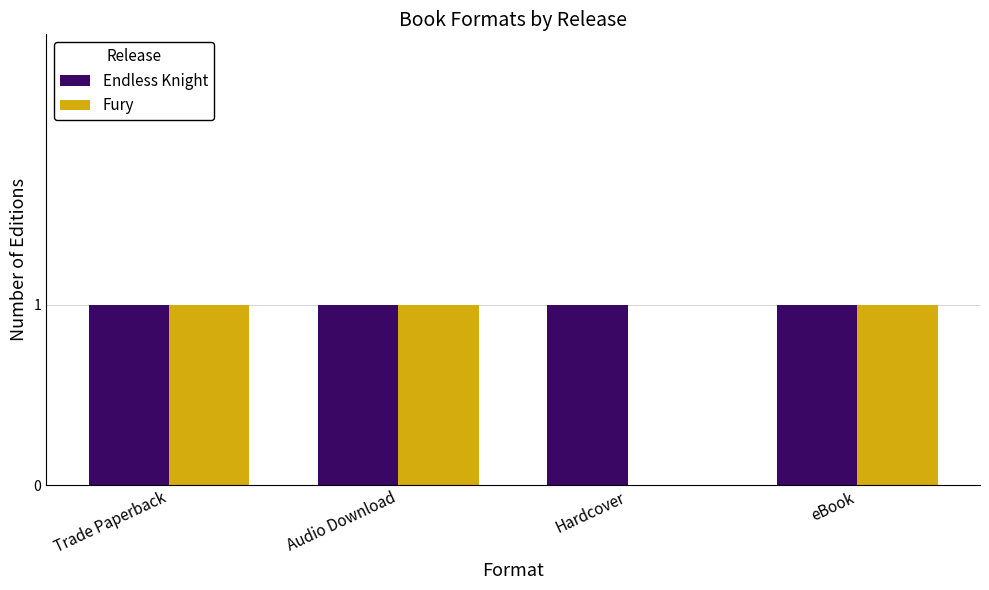

Is it true that Fury equals 0 at eBook?

False